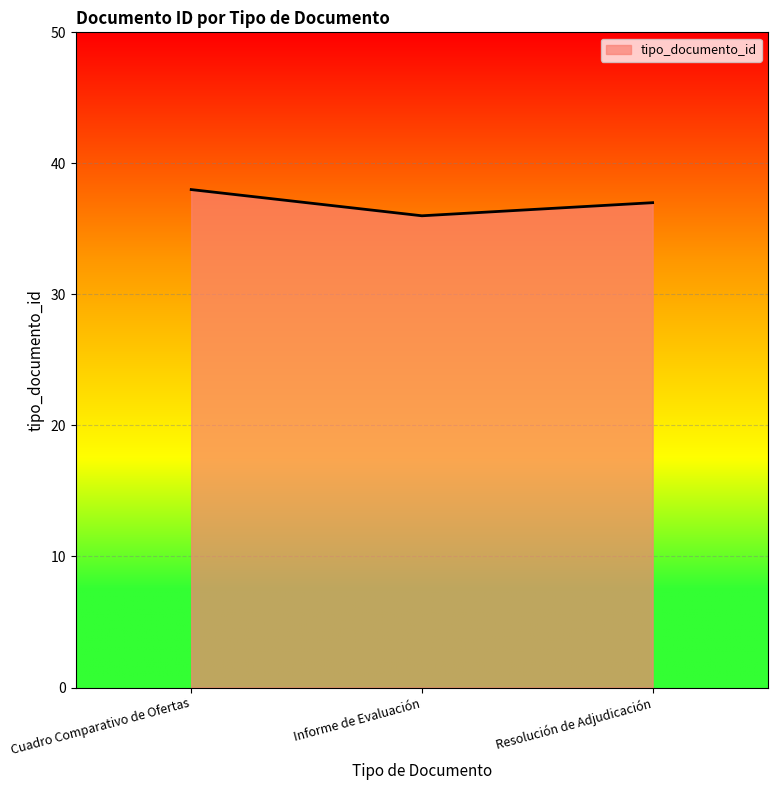

Count the number of categories in the chart.

3